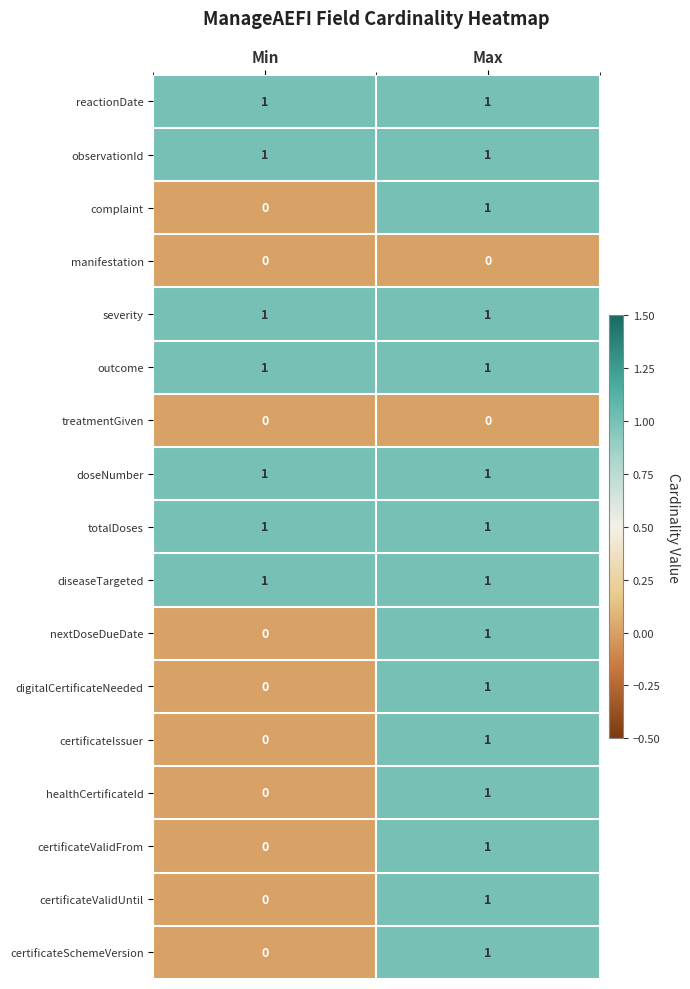

At how many categories does at least one series exceed 0?

2